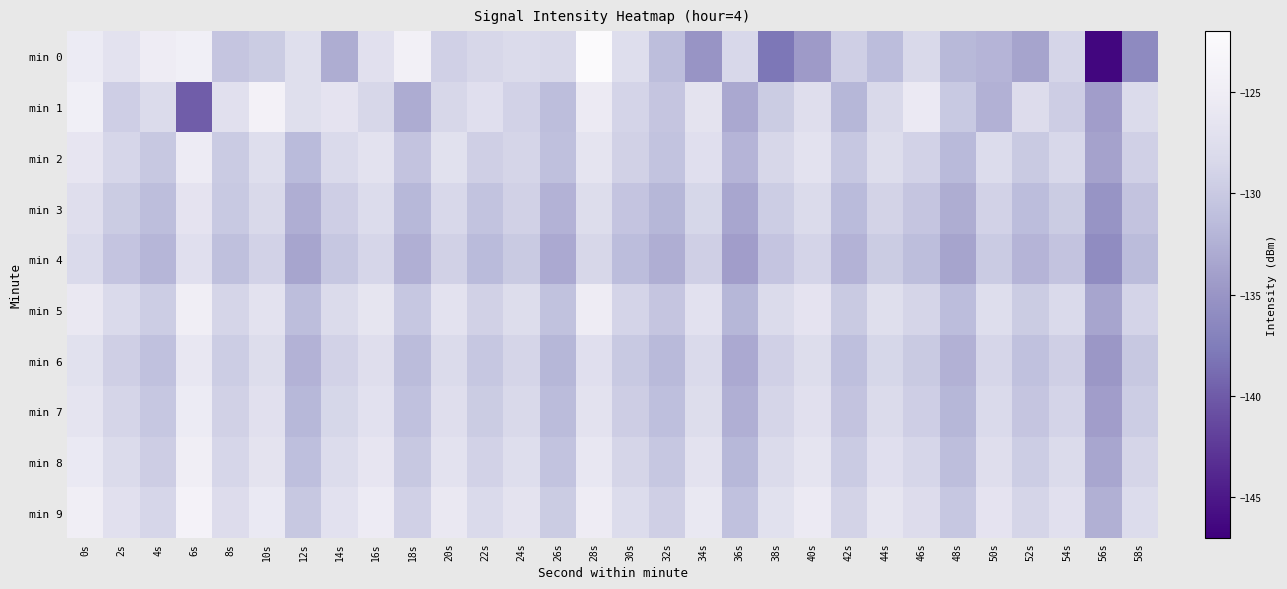

Reading left to right, list all the values displayed in this chart.

min 0: 0s=-125.5	2s=-126.9	4s=-125.2	6s=-124.7	8s=-130.4	10s=-129.8	12s=-127.4	14s=-132.8	16s=-127.2	18s=-124.4	20s=-129.3	22s=-128.5	24s=-128.1	26s=-128.3	28s=-122.1	30s=-127.7	32s=-131.2	34s=-135.0	36s=-128.4	38s=-138.0	40s=-134.5	42s=-129.4	44s=-131.3	46s=-128.3	48s=-131.8	50s=-132.1	52s=-133.6	54s=-128.8	56s=-146.5	58s=-136.1
min 1: 0s=-124.7	2s=-129.5	4s=-128.1	6s=-139.8	8s=-127.2	10s=-124.1	12s=-127.5	14s=-126.7	16s=-128.5	18s=-132.9	20s=-128.5	22s=-127.3	24s=-129.1	26s=-131.2	28s=-125.6	30s=-128.9	32s=-130.4	34s=-126.7	36s=-133.2	38s=-129.8	40s=-127.5	42s=-131.9	44s=-128.3	46s=-125.7	48s=-130.1	50s=-132.4	52s=-127.8	54s=-129.6	56s=-134.2	58s=-128.1
min 2: 0s=-126.3	2s=-128.7	4s=-130.2	6s=-125.4	8s=-129.9	10s=-127.6	12s=-131.5	14s=-128.2	16s=-126.8	18s=-130.6	20s=-127.1	22s=-129.4	24s=-128.8	26s=-131.0	28s=-126.5	30s=-129.2	32s=-130.7	34s=-127.3	36s=-132.1	38s=-128.5	40s=-126.9	42s=-130.3	44s=-127.7	46s=-129.1	48s=-131.6	50s=-127.9	52s=-130.0	54s=-128.4	56s=-133.8	58s=-129.3
min 3: 0s=-127.5	2s=-129.8	4s=-131.2	6s=-126.6	8s=-130.1	10s=-128.3	12s=-132.7	14s=-129.5	16s=-127.9	18s=-131.8	20s=-128.4	22s=-130.7	24s=-129.2	26s=-132.3	28s=-127.7	30s=-130.5	32s=-131.9	34s=-128.6	36s=-133.4	38s=-129.7	40s=-128.1	42s=-131.5	44s=-129.0	46s=-130.4	48s=-132.8	50s=-129.1	52s=-131.3	54s=-129.8	56s=-135.1	58s=-130.6
min 4: 0s=-128.2	2s=-130.5	4s=-132.0	6s=-127.3	8s=-131.0	10s=-129.1	12s=-133.5	14s=-130.3	16s=-128.7	18s=-132.6	20s=-129.2	22s=-131.5	24s=-130.0	26s=-133.1	28s=-128.5	30s=-131.3	32s=-132.7	34s=-129.4	36s=-134.2	38s=-130.5	40s=-128.9	42s=-132.3	44s=-129.8	46s=-131.2	48s=-133.6	50s=-129.9	52s=-132.1	54s=-130.6	56s=-135.9	58s=-131.4
min 5: 0s=-125.9	2s=-128.2	4s=-129.7	6s=-124.9	8s=-128.8	10s=-126.8	12s=-131.2	14s=-128.0	16s=-126.4	18s=-130.3	20s=-126.9	22s=-129.2	24s=-127.7	26s=-130.8	28s=-125.2	30s=-128.9	32s=-130.4	34s=-127.0	36s=-131.9	38s=-128.1	40s=-126.6	42s=-130.0	44s=-127.4	46s=-128.8	48s=-131.3	50s=-127.6	52s=-129.8	54s=-128.2	56s=-133.5	58s=-128.9
min 6: 0s=-127.1	2s=-129.4	4s=-130.9	6s=-126.1	8s=-129.7	10s=-127.7	12s=-132.3	14s=-129.1	16s=-127.5	18s=-131.4	20s=-128.0	22s=-130.3	24s=-128.8	26s=-131.9	28s=-127.3	30s=-130.1	32s=-131.6	34s=-128.2	36s=-133.1	38s=-129.3	40s=-127.7	42s=-131.1	44s=-128.6	46s=-130.0	48s=-132.4	50s=-128.7	52s=-130.9	54s=-129.4	56s=-134.7	58s=-130.2
min 7: 0s=-126.5	2s=-128.8	4s=-130.3	6s=-125.5	8s=-129.2	10s=-127.2	12s=-131.8	14s=-128.6	16s=-127.0	18s=-130.9	20s=-127.5	22s=-129.8	24s=-128.3	26s=-131.4	28s=-126.8	30s=-129.6	32s=-131.1	34s=-127.7	36s=-132.6	38s=-128.8	40s=-127.2	42s=-130.6	44s=-128.1	46s=-129.5	48s=-131.9	50s=-128.2	52s=-130.4	54s=-128.9	56s=-134.2	58s=-129.7
min 8: 0s=-125.8	2s=-128.1	4s=-129.6	6s=-124.8	8s=-128.7	10s=-126.7	12s=-131.1	14s=-127.9	16s=-126.3	18s=-130.2	20s=-126.8	22s=-129.1	24s=-127.6	26s=-130.7	28s=-126.1	30s=-128.8	32s=-130.3	34s=-126.9	36s=-131.8	38s=-128.0	40s=-126.5	42s=-129.9	44s=-127.3	46s=-128.7	48s=-131.2	50s=-127.5	52s=-129.7	54s=-128.1	56s=-133.4	58s=-128.8
min 9: 0s=-124.9	2s=-127.2	4s=-128.7	6s=-123.9	8s=-127.8	10s=-125.8	12s=-130.2	14s=-127.0	16s=-125.4	18s=-129.3	20s=-125.9	22s=-128.2	24s=-126.7	26s=-129.8	28s=-125.2	30s=-127.9	32s=-129.4	34s=-126.0	36s=-130.9	38s=-127.1	40s=-125.6	42s=-129.0	44s=-126.4	46s=-127.8	48s=-130.3	50s=-126.6	52s=-128.8	54s=-127.2	56s=-132.5	58s=-127.9